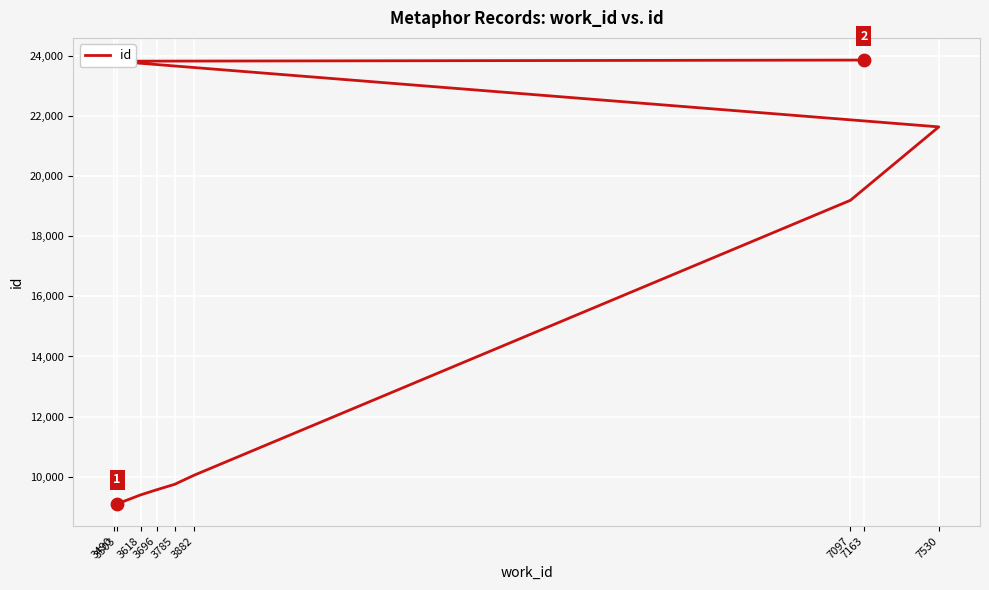

What is the change in value from 3618 to 7097?

+9803